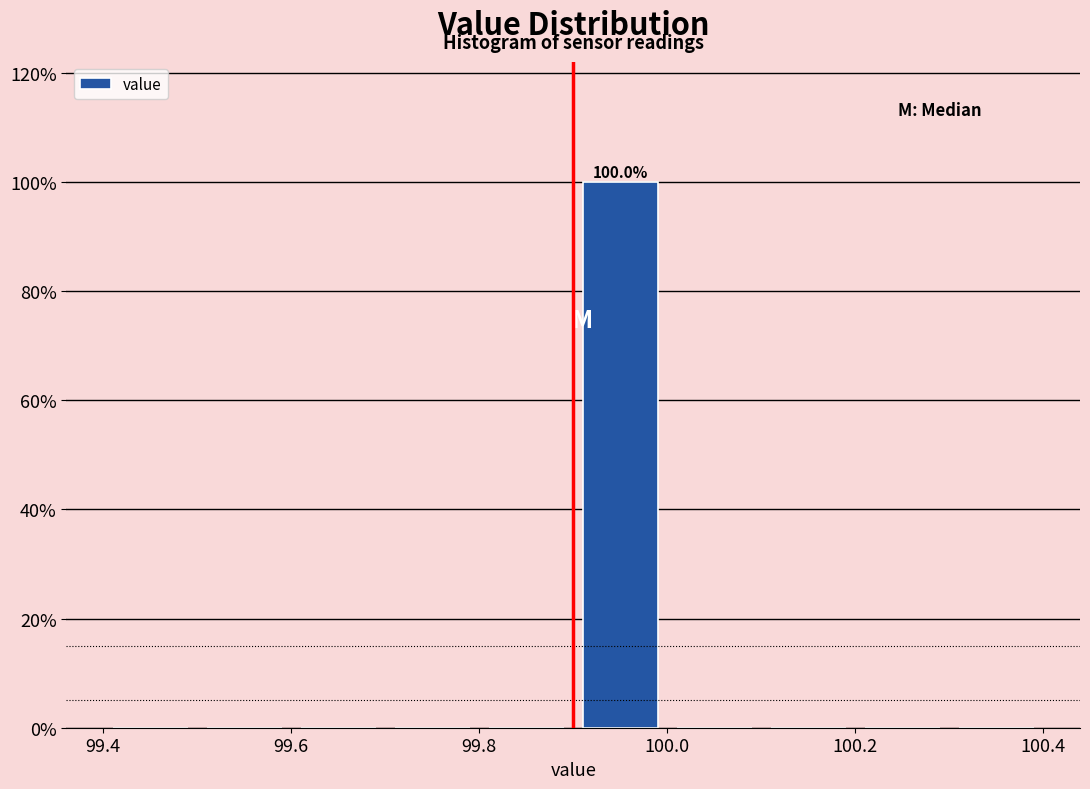

Over which range of the x-axis is the bar tallest?

99.9 to 100.0